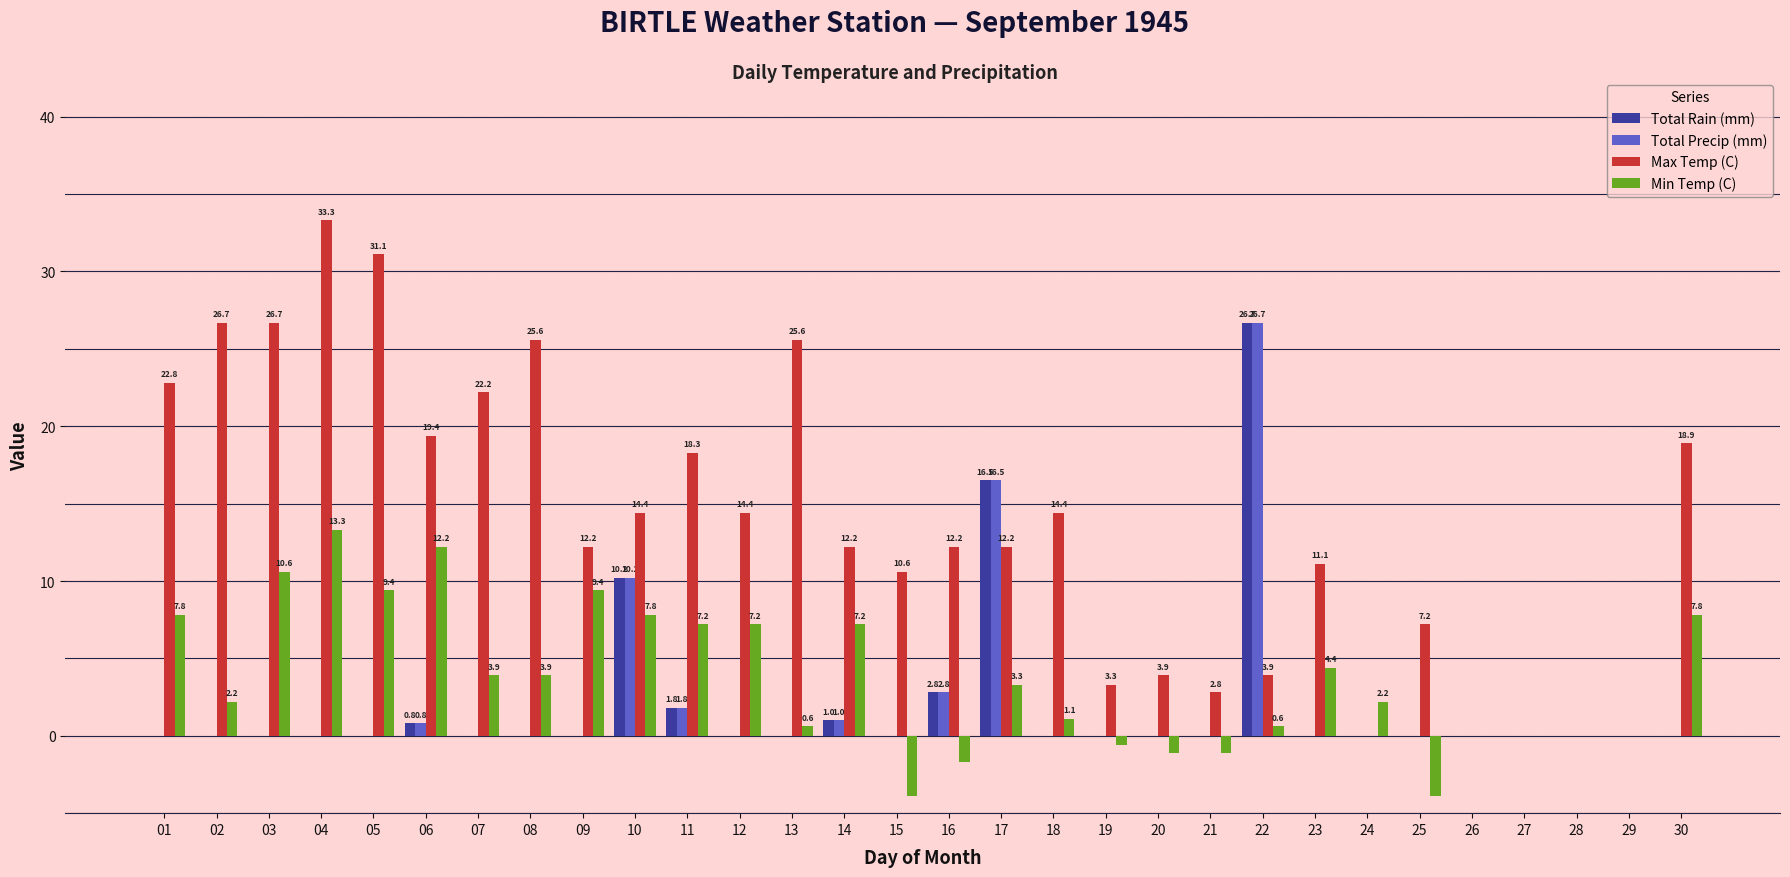

The value of Min Temp (C) at 23 is 2.0. True or false?

False